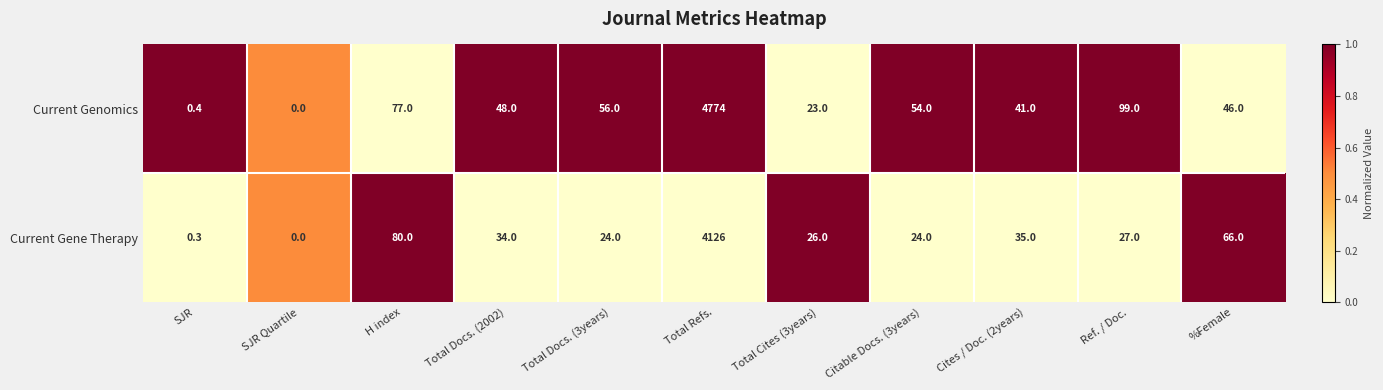

What is the total value across all series at Cites / Doc. (2years)?

76.0